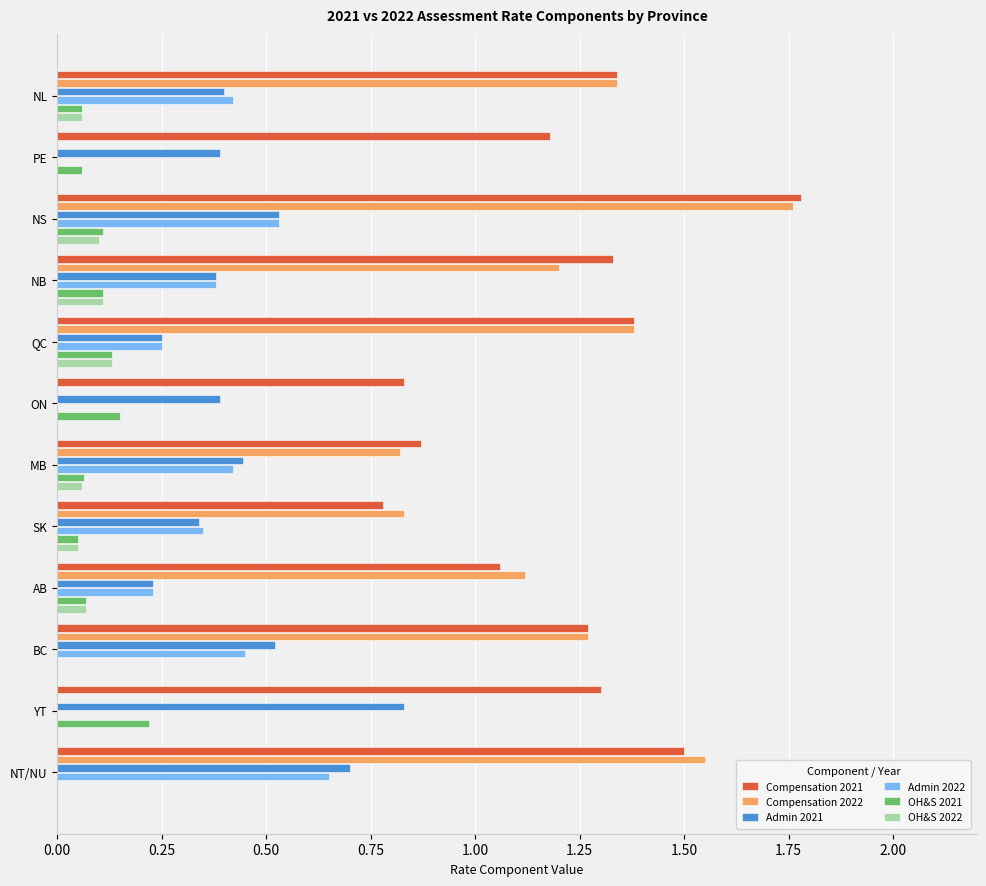

At which label does Admin 2022 reach its peak?

NT/NU